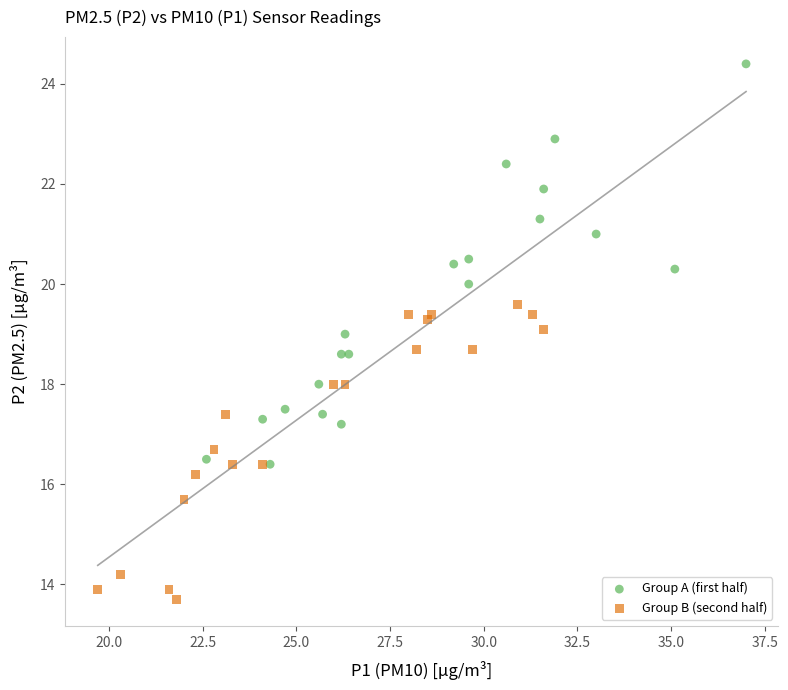

Which series has the largest Y range (max minus min)?

Group A (first half)